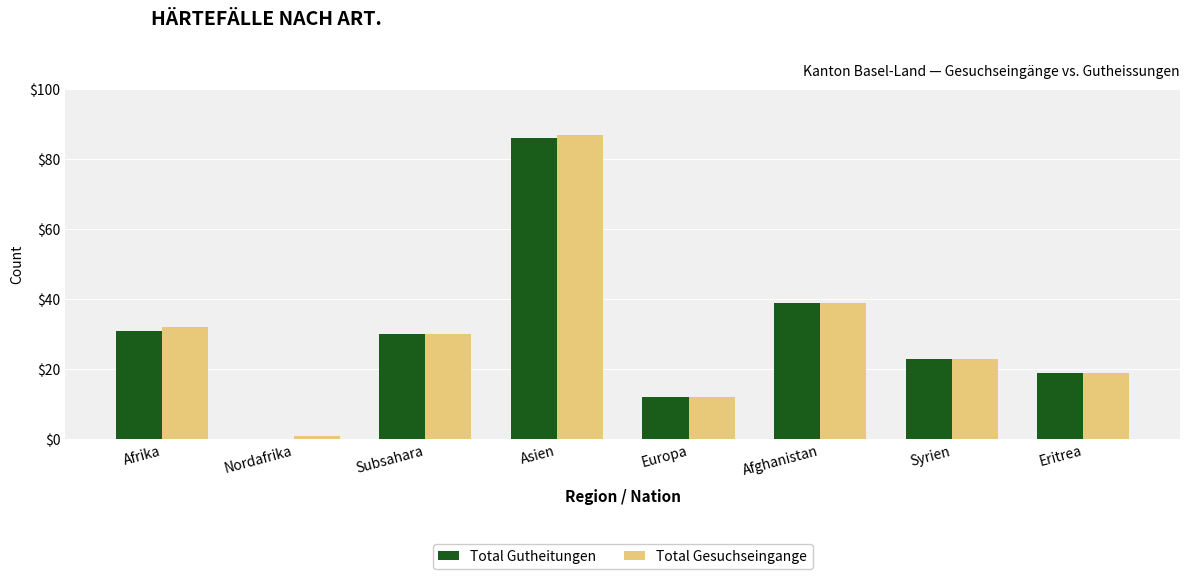

What is the highest value of the Total Gesuchseingange series?

87